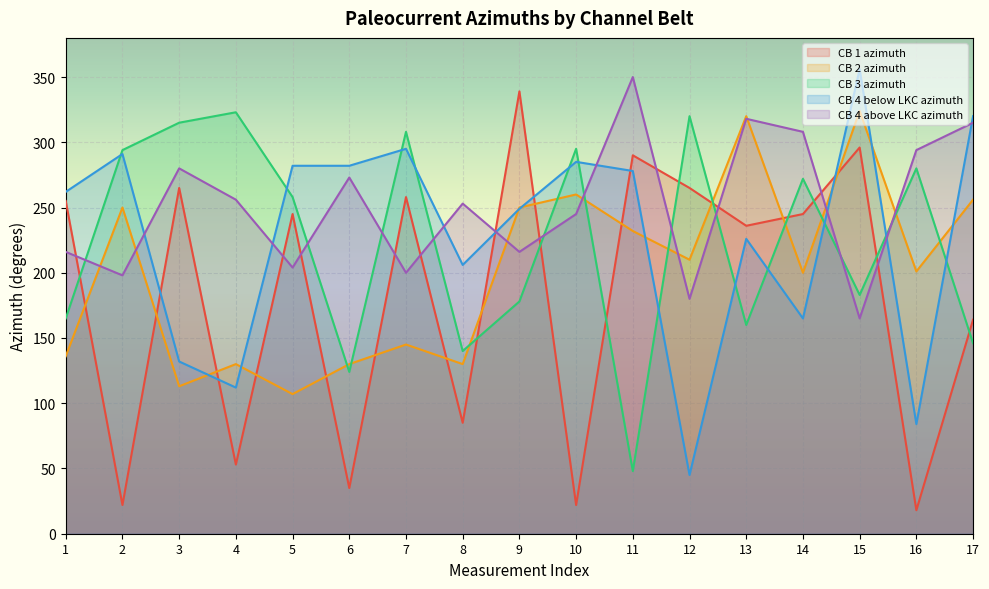

Does the chart display data point markers on the line(s)?

No